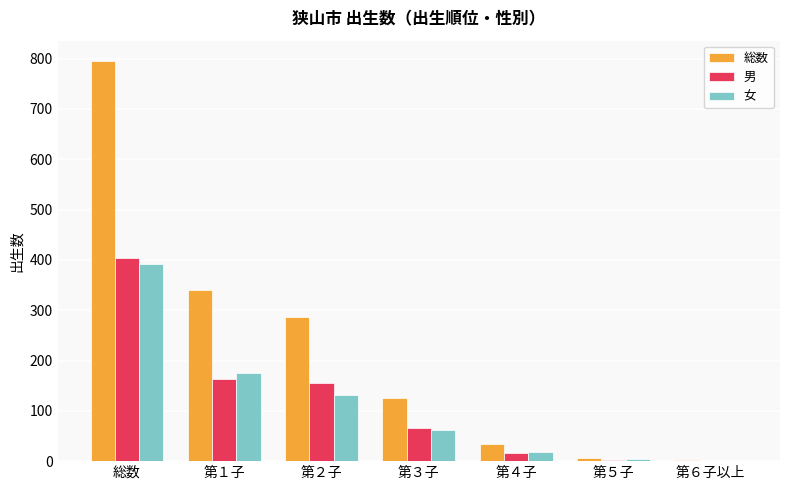

What is the average value of the 総数 series?

227